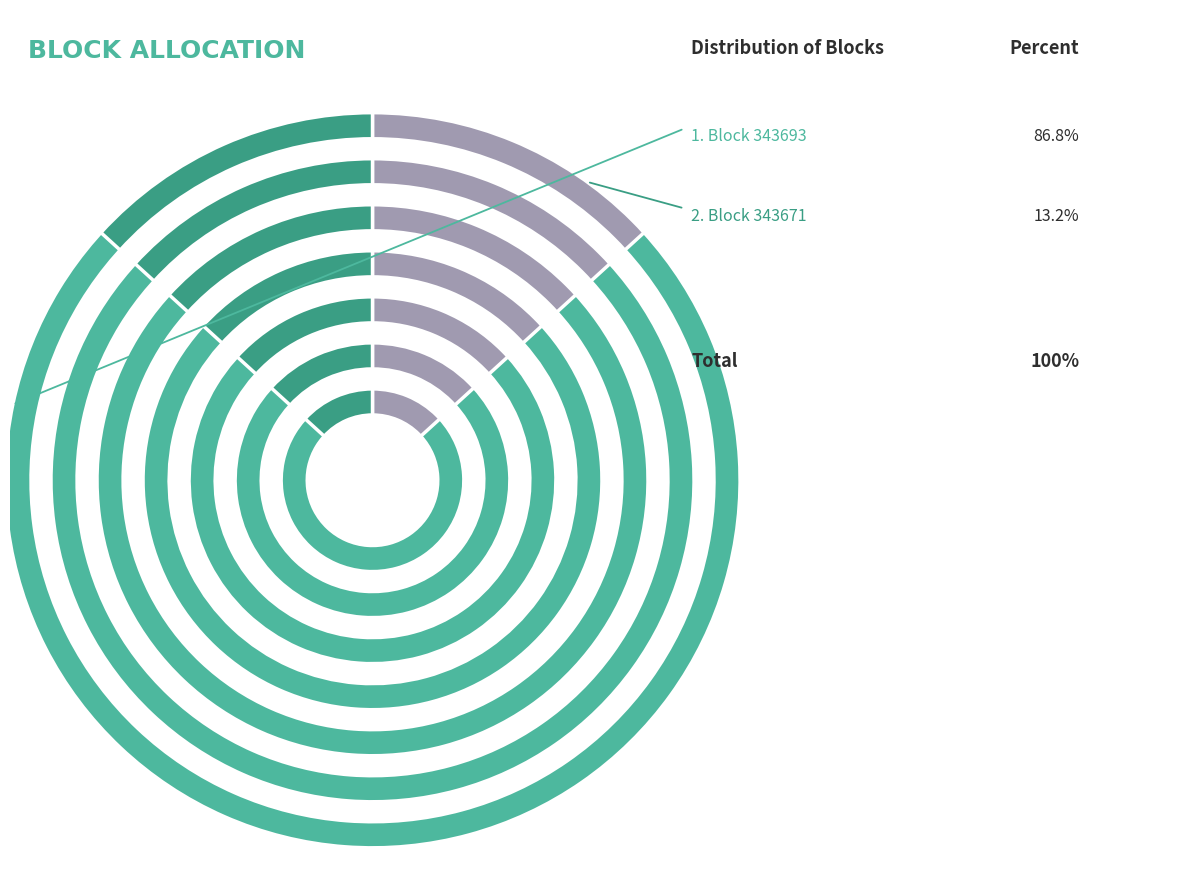

What is the largest slice in the pie chart?

343693